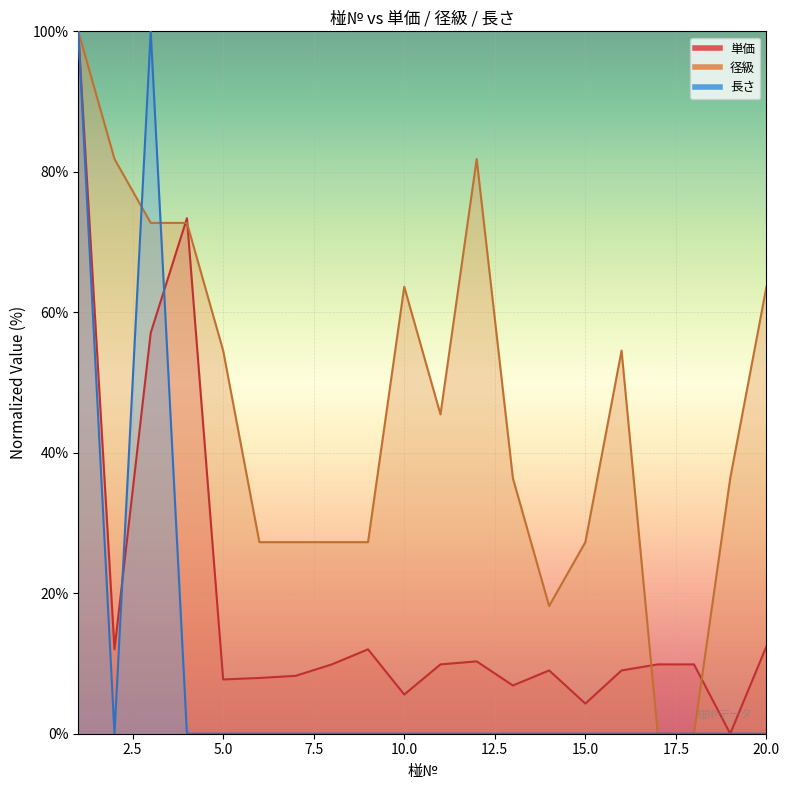

Which category has the lowest value in the 径級 series?

17